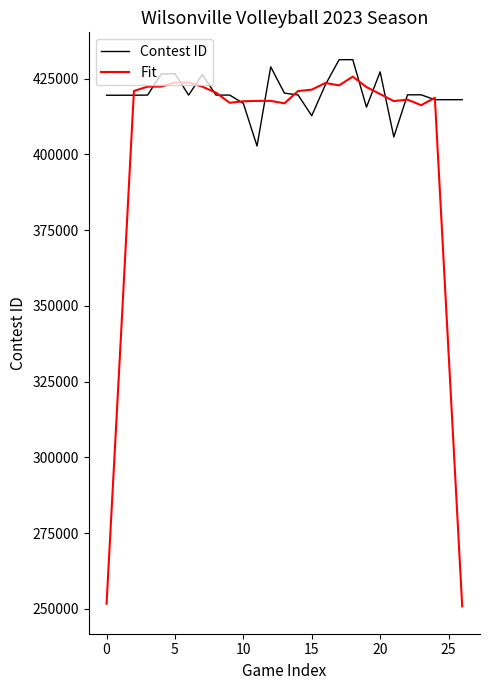

What is the maximum value for Fit?

425708.6